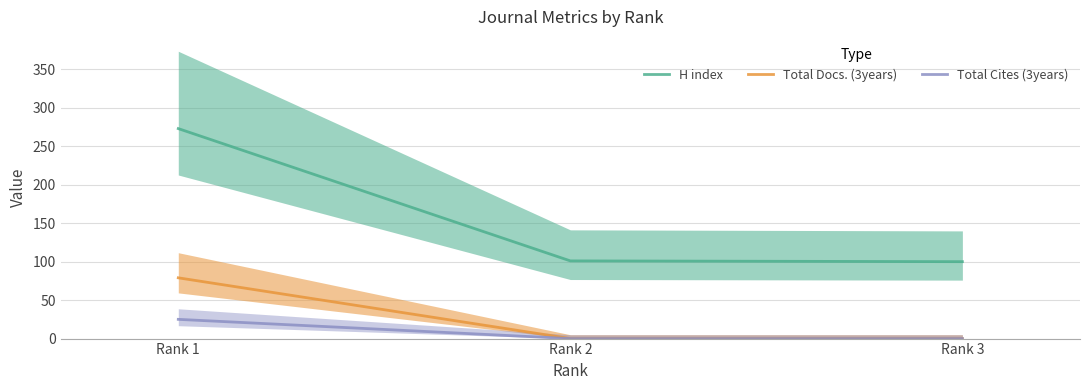

The Total Cites (3years) series shows 14 at Rank 3. True or false?

False